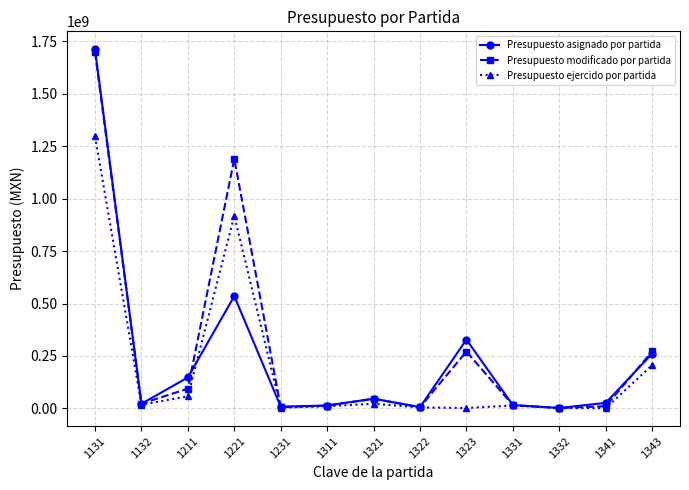

What is the total value across all series at 1331?

44391029.2